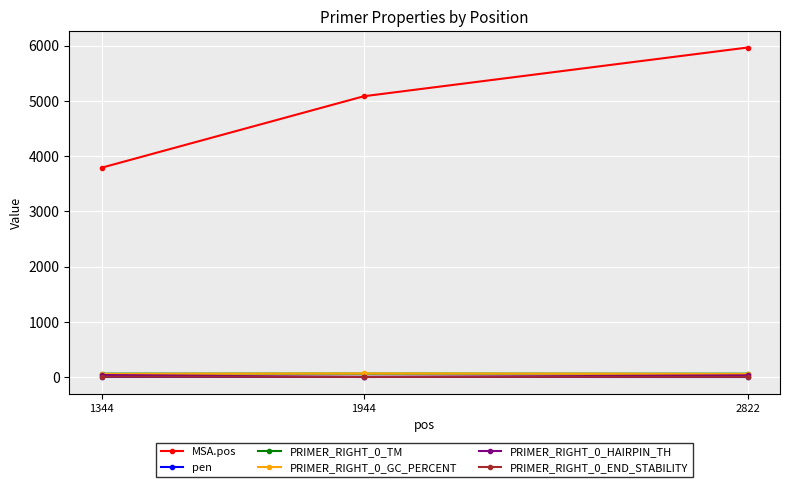

Is it true that PRIMER_RIGHT_0_HAIRPIN_TH equals 30.6 at 2822?

True